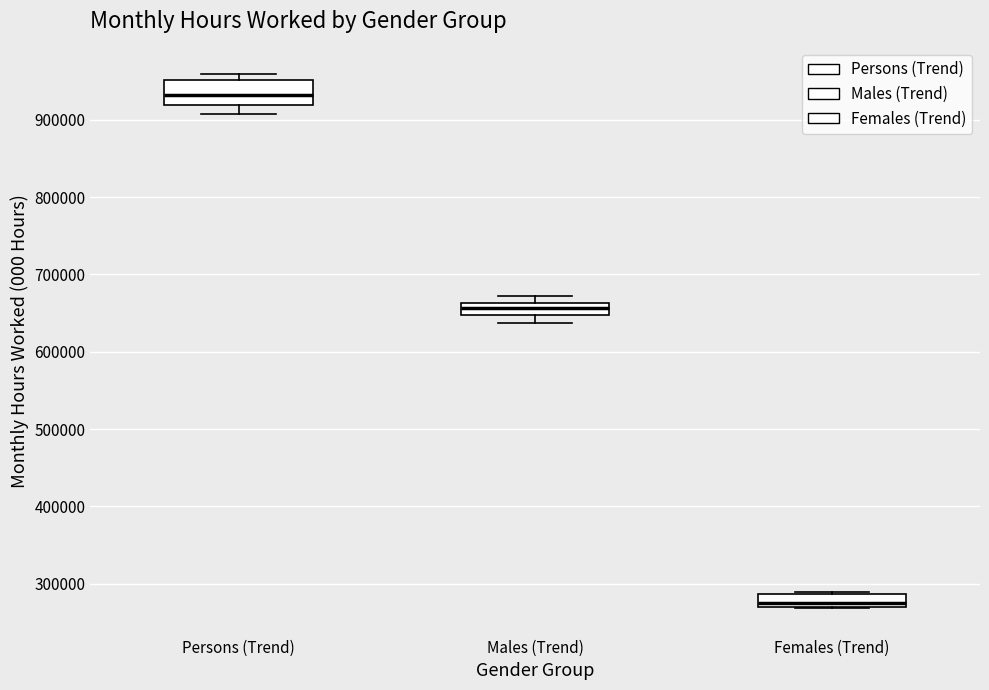

Where does the median line of the box for Females (Trend) sit on the y-axis? The values are not printed on the chart, so give them approximately, as read against the axis.

280000